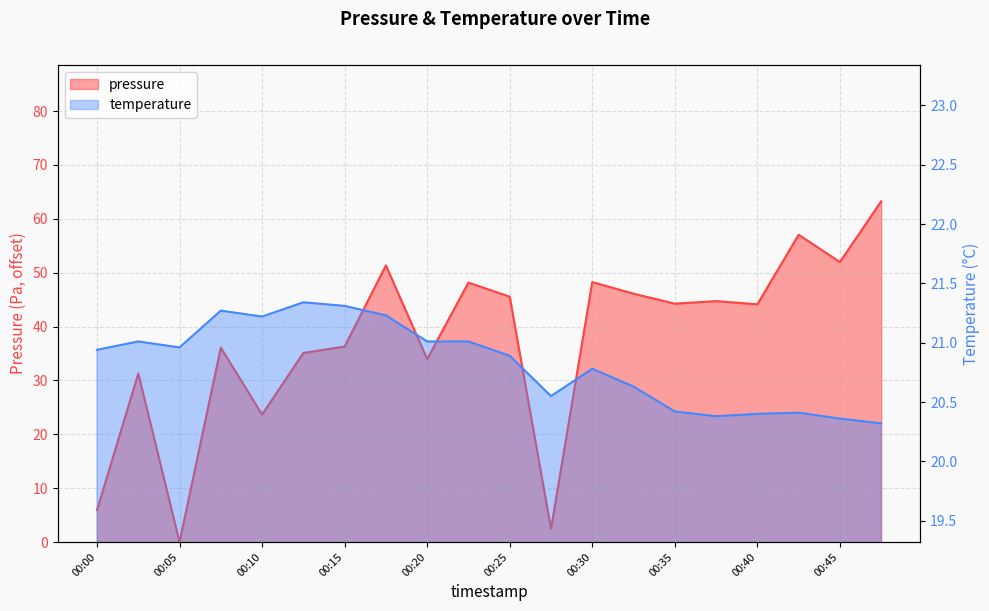

Does the chart display data point markers on the line(s)?

No